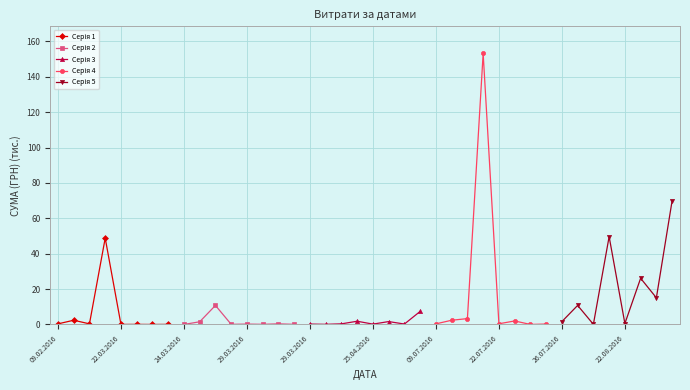

Which series has the largest total across all categories?

Серія 5